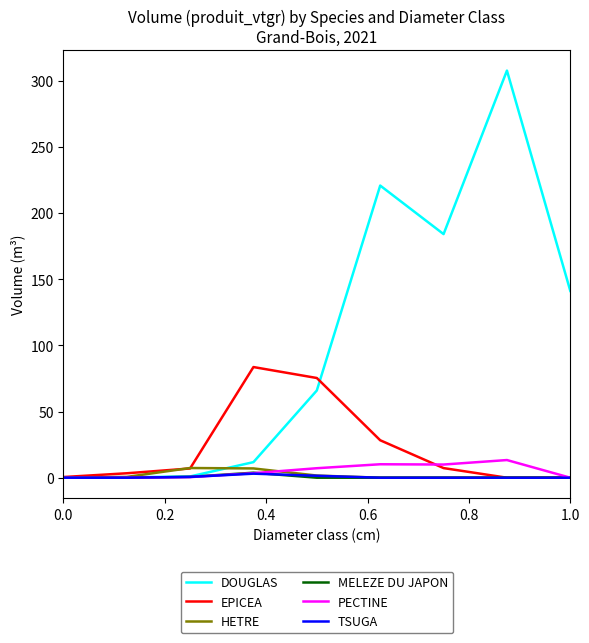

What is the maximum value for HETRE?

7.3